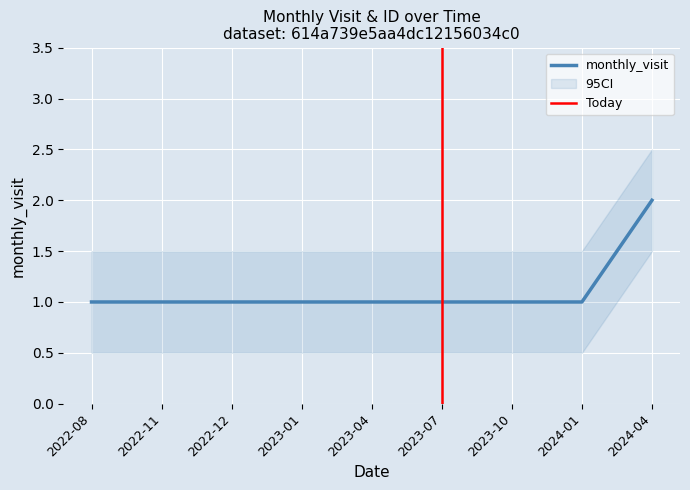

Count the number of values greater than 1.

1